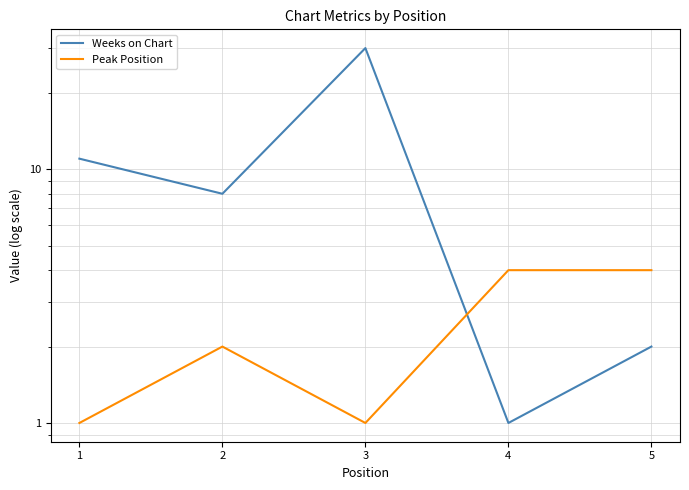

What is the maximum value shown in the chart?

30